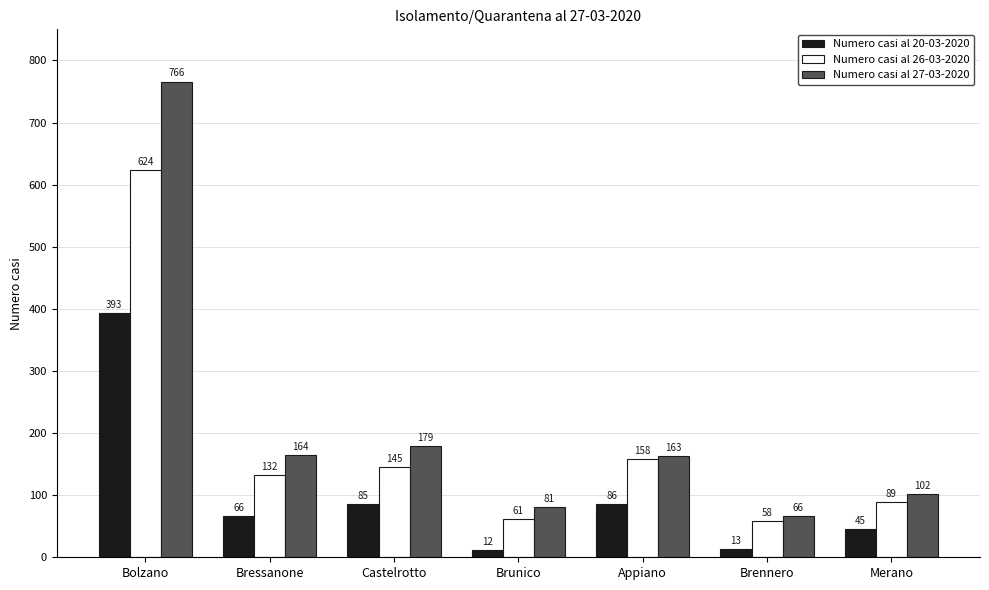

What is the sum of the Numero casi al 27-03-2020 values at Bressanone and Appiano?

327